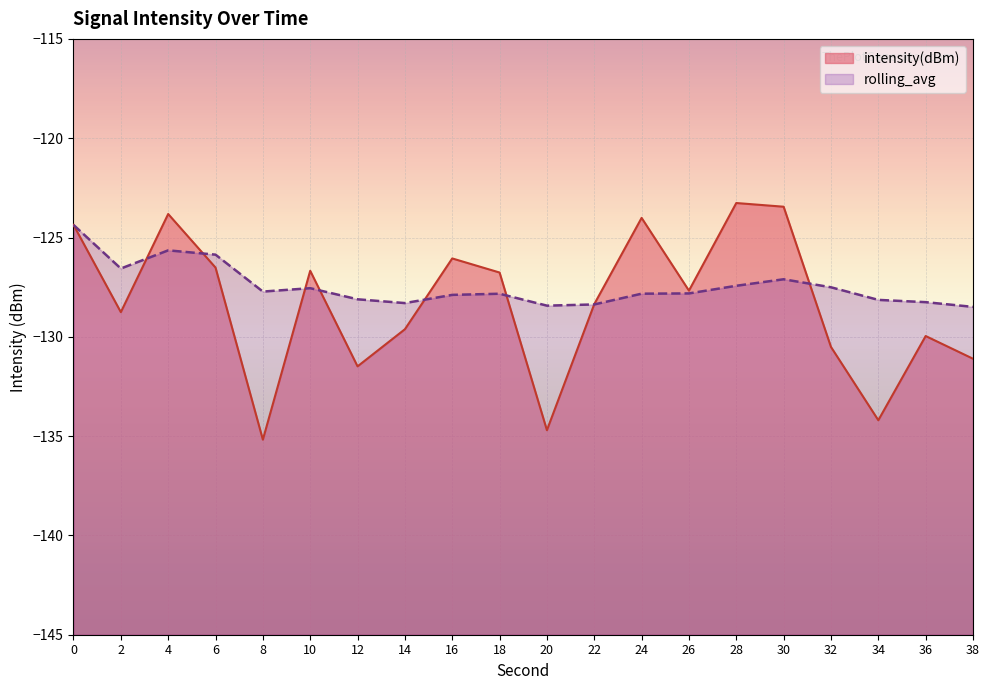

List the series in order of their overall mean, highest first.

rolling_avg, intensity(dBm)